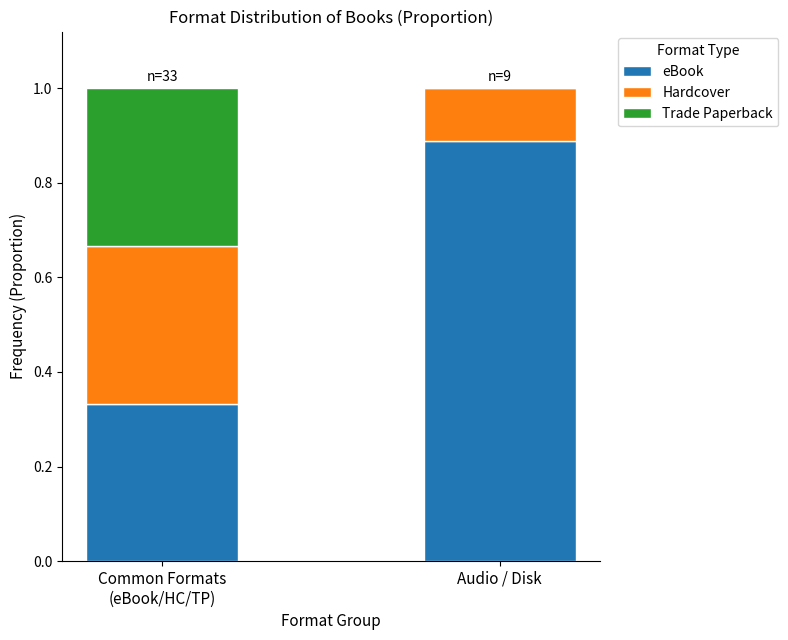

How many distinct data groups are displayed?

3